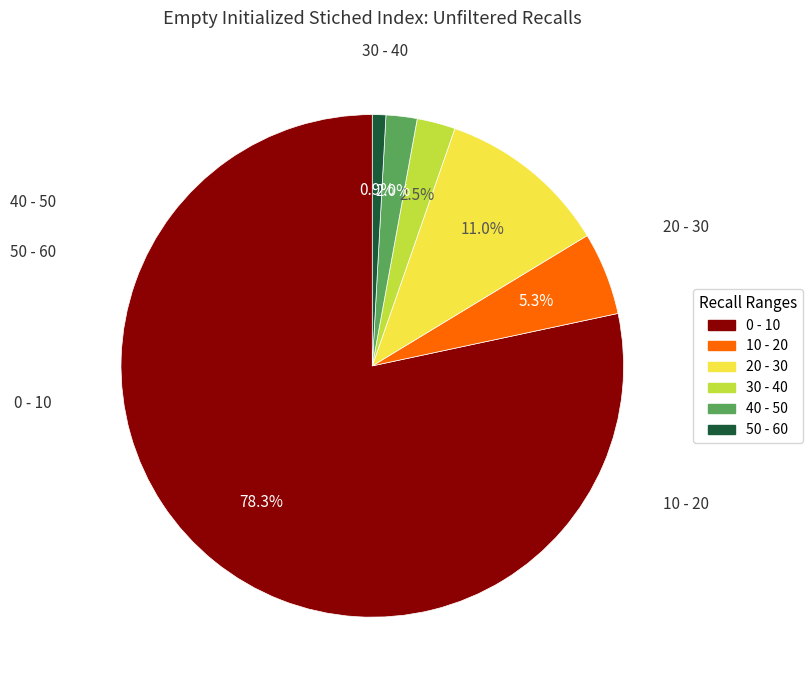

Does any single category account for the majority?

Yes